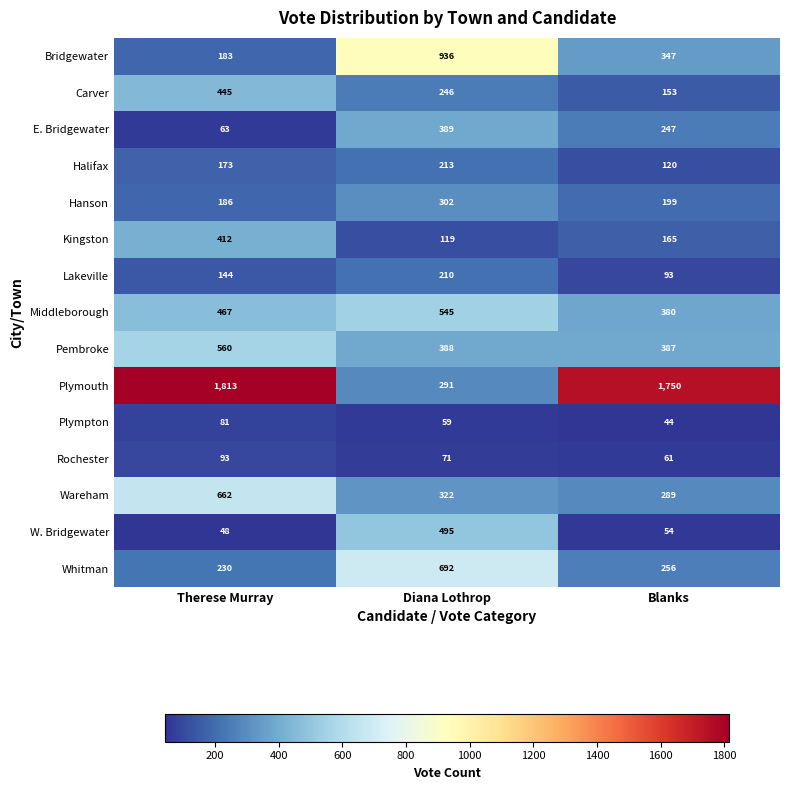

Where does the Plymouth series first go above 1750?

Therese Murray